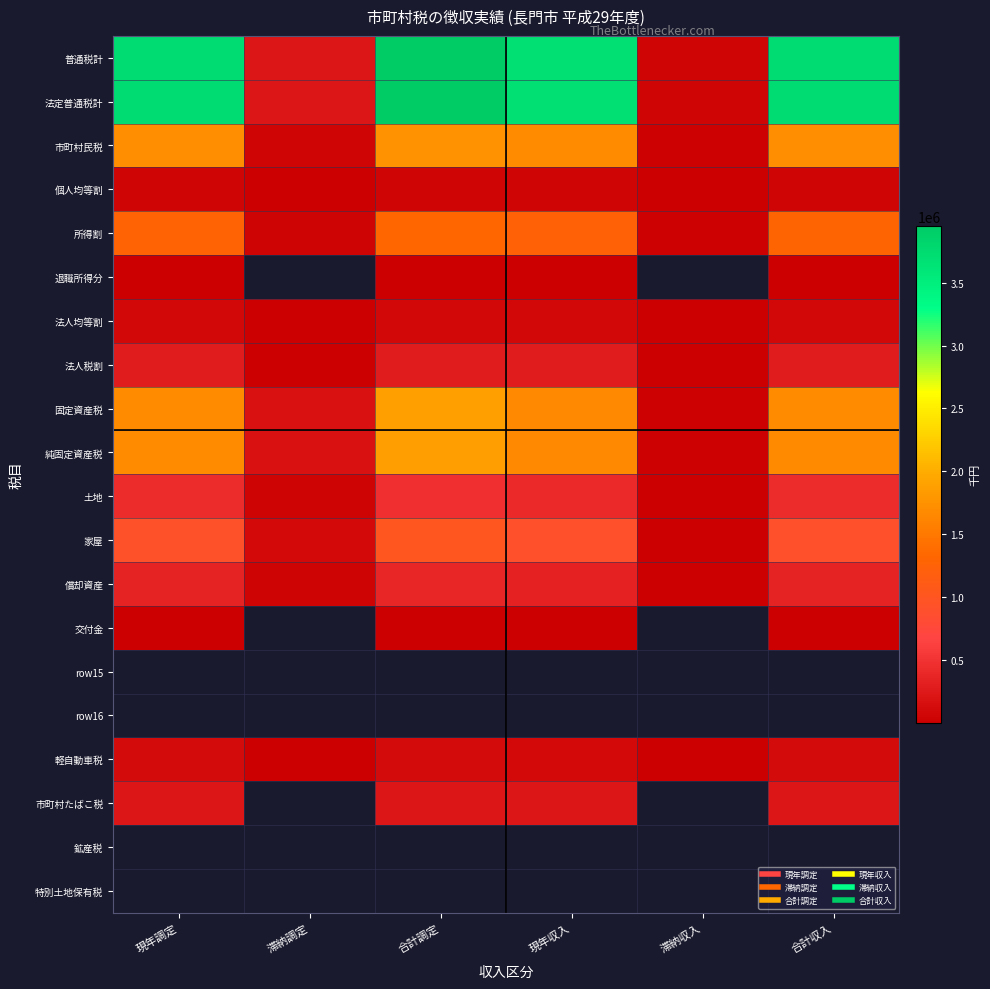

What is the smallest value displayed?

15.0